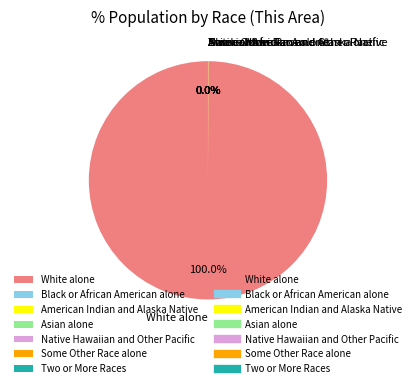

Is there a majority slice in this chart?

Yes